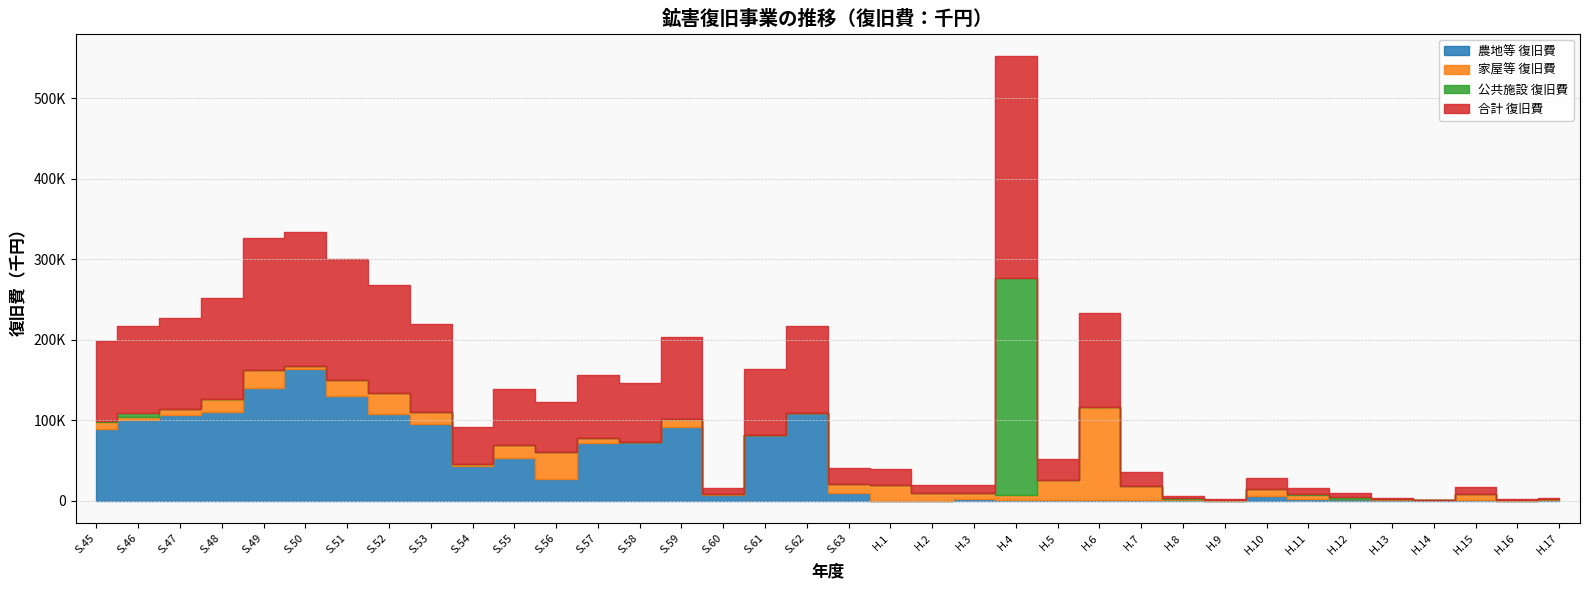

The value of 合計 復旧費 at S.61 is 82120. True or false?

True